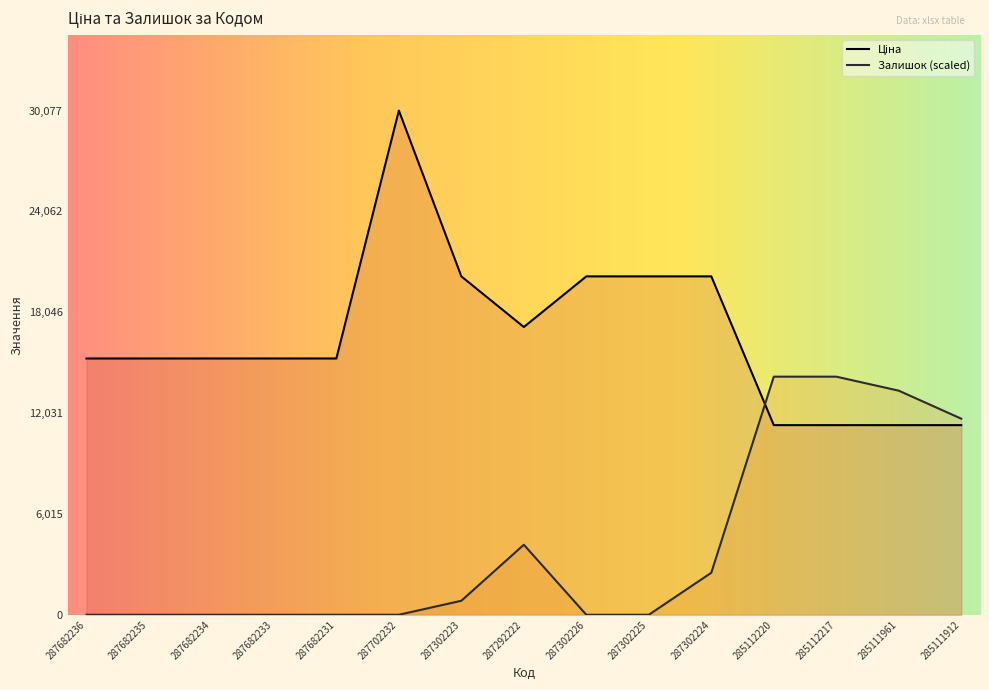

At which label is Ціна closest to 20695?

287302223